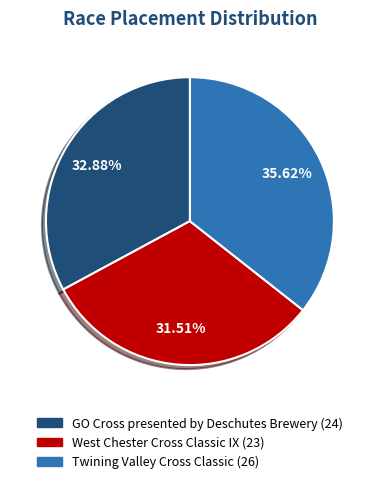

Which slice is the largest?

Twining Valley Cross Classic